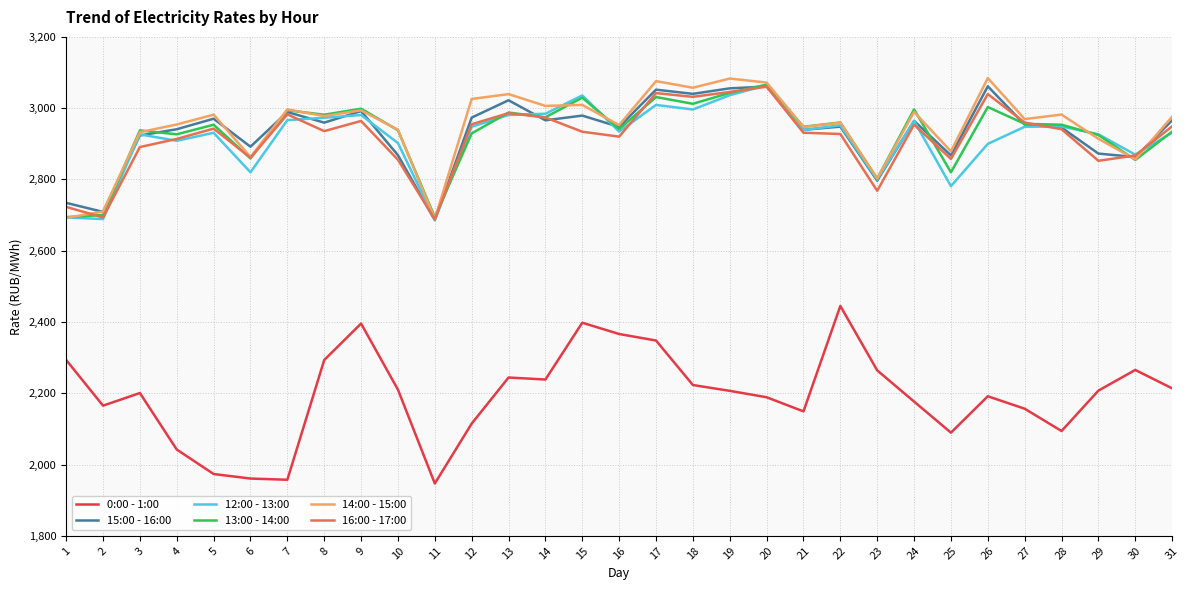

True or false: 0:00 - 1:00 and 12:00 - 13:00 cross at least once.

False